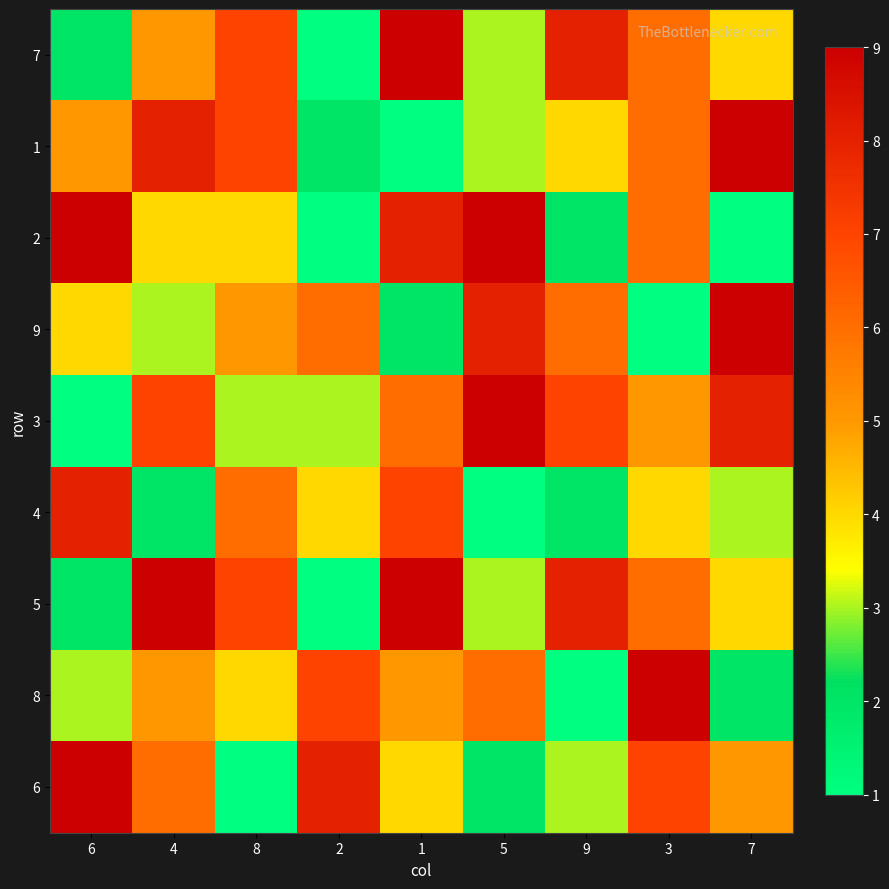

Reading left to right, what are all the values shown in this chart?

7: 6=2	4=5	8=7	2=1	1=9	5=3	9=8	3=6	7=4
1: 6=5	4=8	8=7	2=2	1=1	5=3	9=4	3=6	7=9
2: 6=9	4=4	8=4	2=1	1=8	5=9	9=2	3=6	7=1
9: 6=4	4=3	8=5	2=6	1=2	5=8	9=6	3=1	7=9
3: 6=1	4=7	8=3	2=3	1=6	5=9	9=7	3=5	7=8
4: 6=8	4=2	8=6	2=4	1=7	5=1	9=2	3=4	7=3
5: 6=2	4=9	8=7	2=1	1=9	5=3	9=8	3=6	7=4
8: 6=3	4=5	8=4	2=7	1=5	5=6	9=1	3=9	7=2
6: 6=9	4=6	8=1	2=8	1=4	5=2	9=3	3=7	7=5